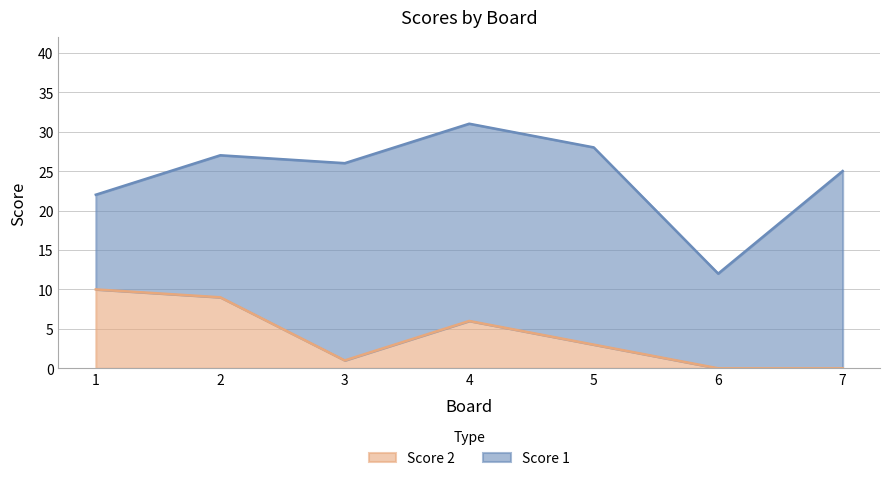

Is it true that the value at 1 is 10?

True